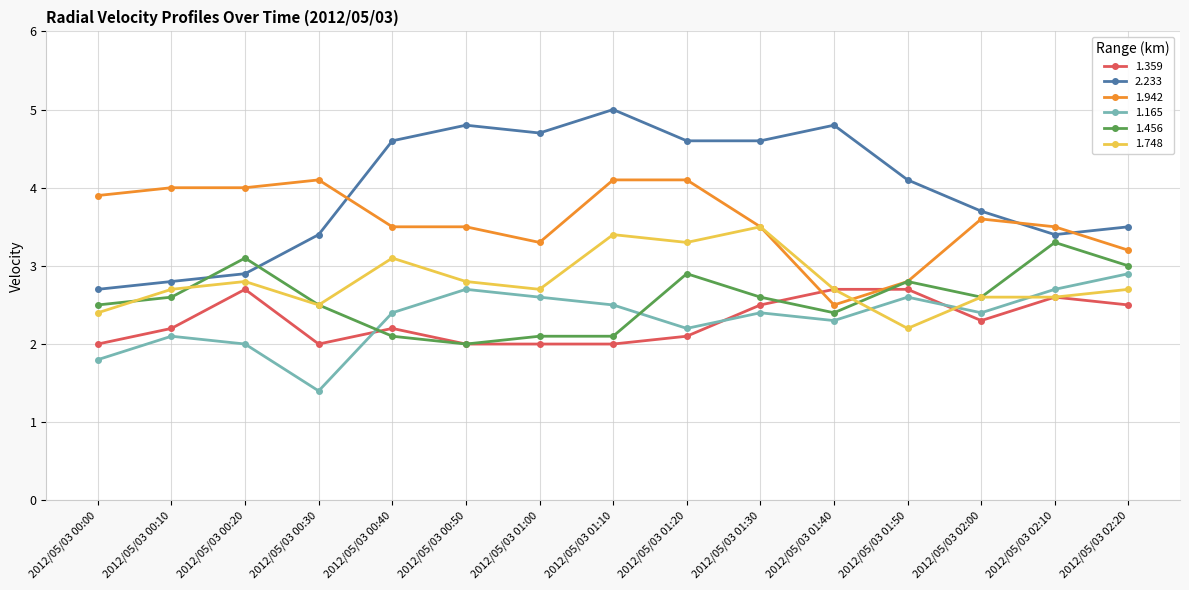

What is the label of the 14th point from the left?

2012/05/03 02:10